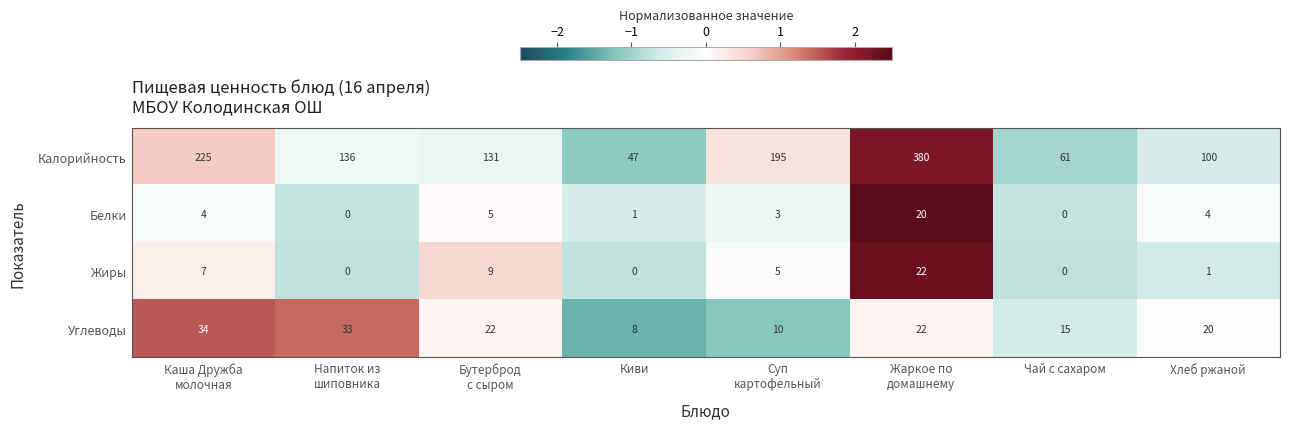

At how many categories does at least one series exceed 145?

3